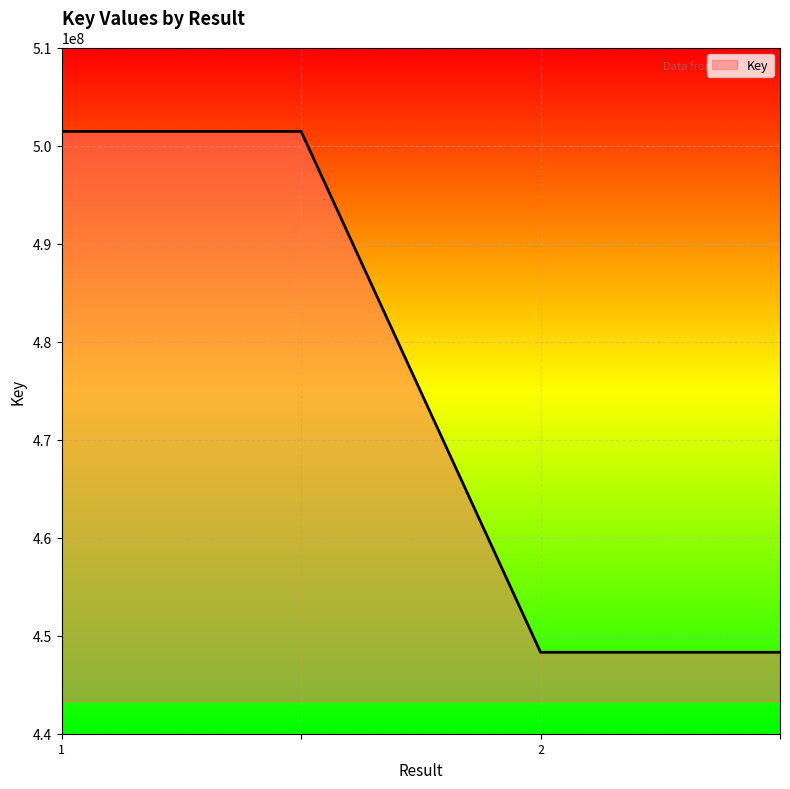

What is the average value?

474875572